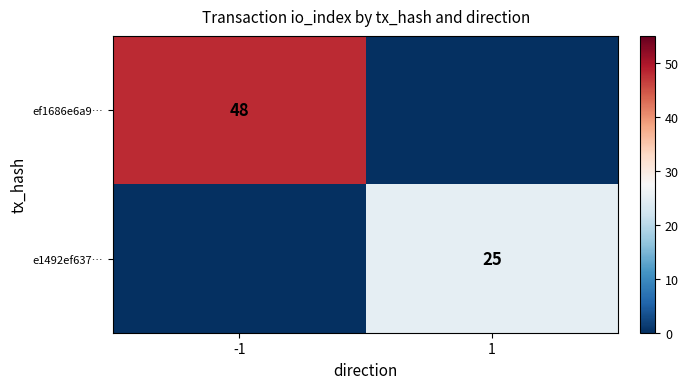

At which category is the sum across all series the highest?

-1